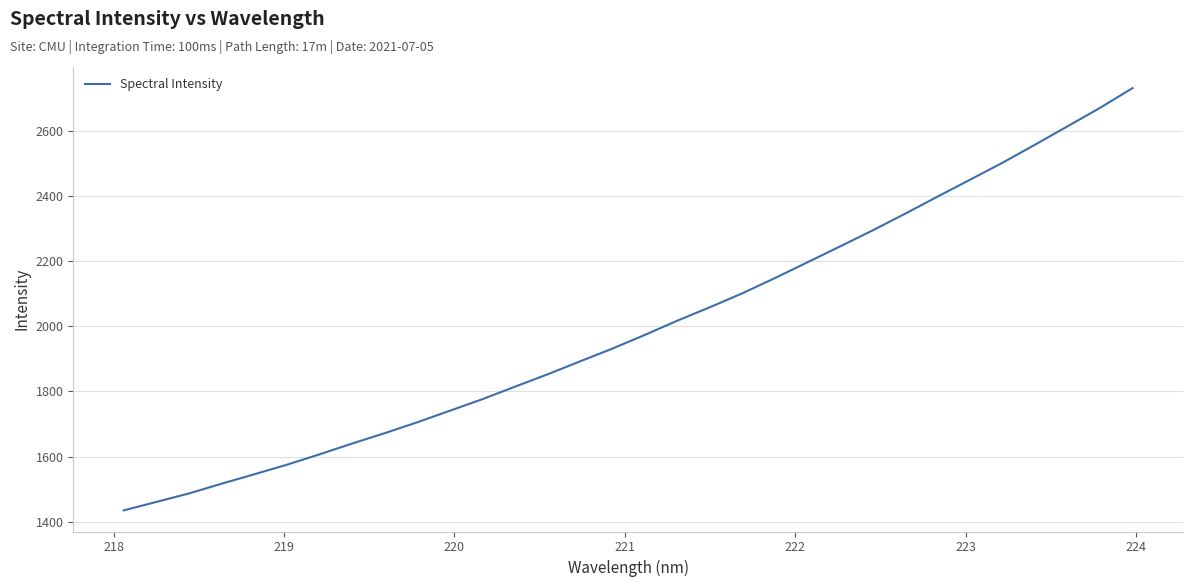

What is the greatest value displayed?

2731.2